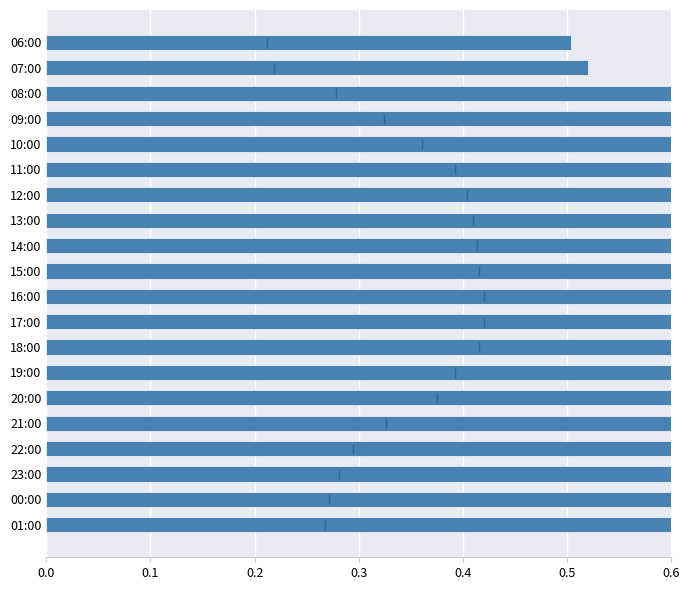

What is the difference between the second highest and second lowest values?

0.5